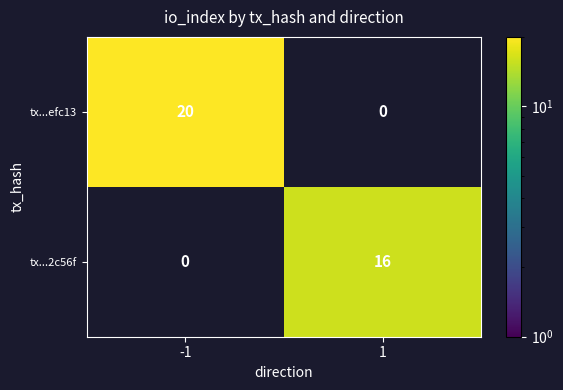

The tx...2c56f series shows 22 at 1. True or false?

False